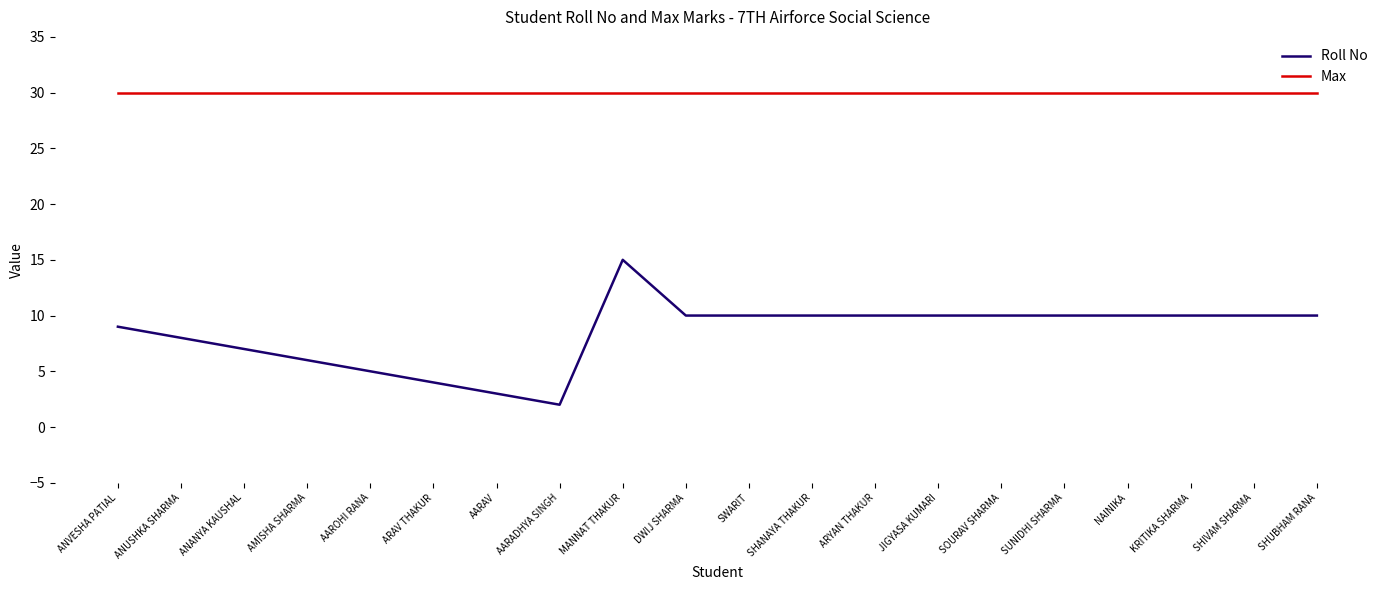

Reading left to right, transcribe all the data shown in this chart.

Roll No: 9	8	7	6	5	4	3	2	15	10	10	10	10	10	10	10	10	10	10	10
Max: 30	30	30	30	30	30	30	30	30	30	30	30	30	30	30	30	30	30	30	30